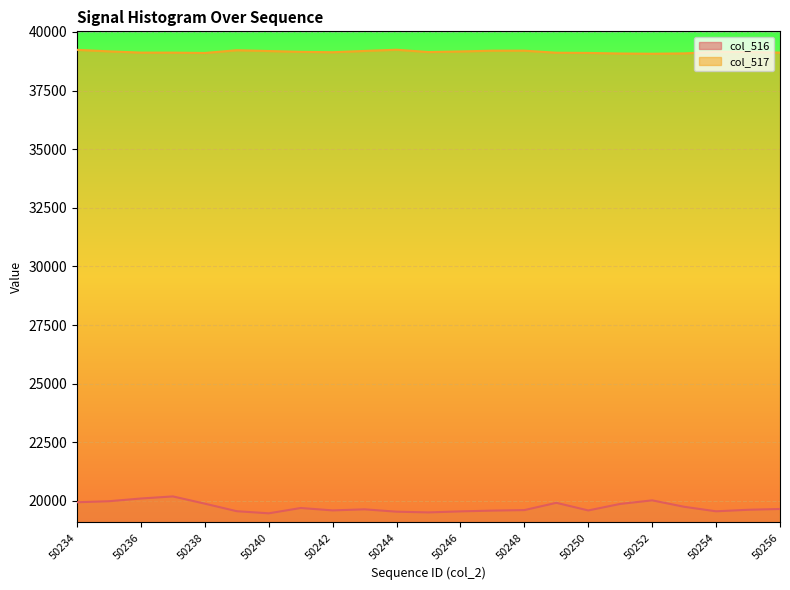

What is the difference between the maximum and minimum values in the col_517 series?

171